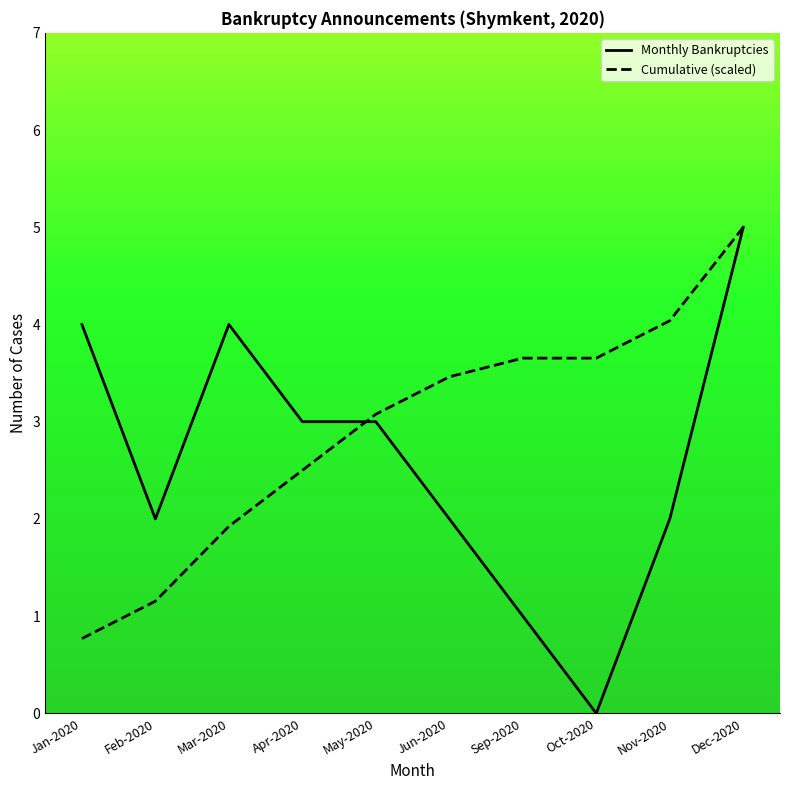

Reading left to right, extract all data points from this chart.

Monthly Bankruptcies: 4.0	2.0	4.0	3.0	3.0	2.0	1.0	0.0	2.0	5.0
Cumulative (scaled): 0.8	1.2	1.9	2.5	3.1	3.5	3.7	3.7	4.0	5.0